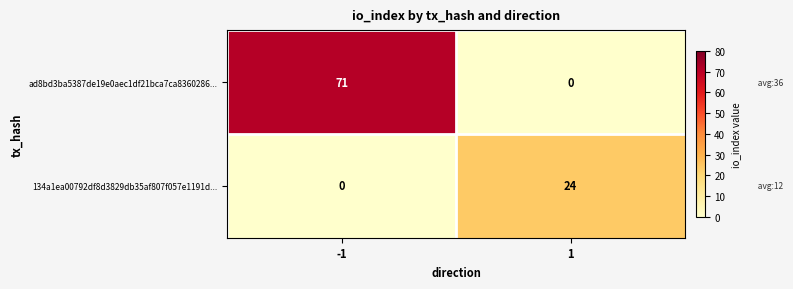

Between -1 and 1, which series saw the biggest shift?

ad8bd3ba5387de19e0aec1df21bca7ca8360286...